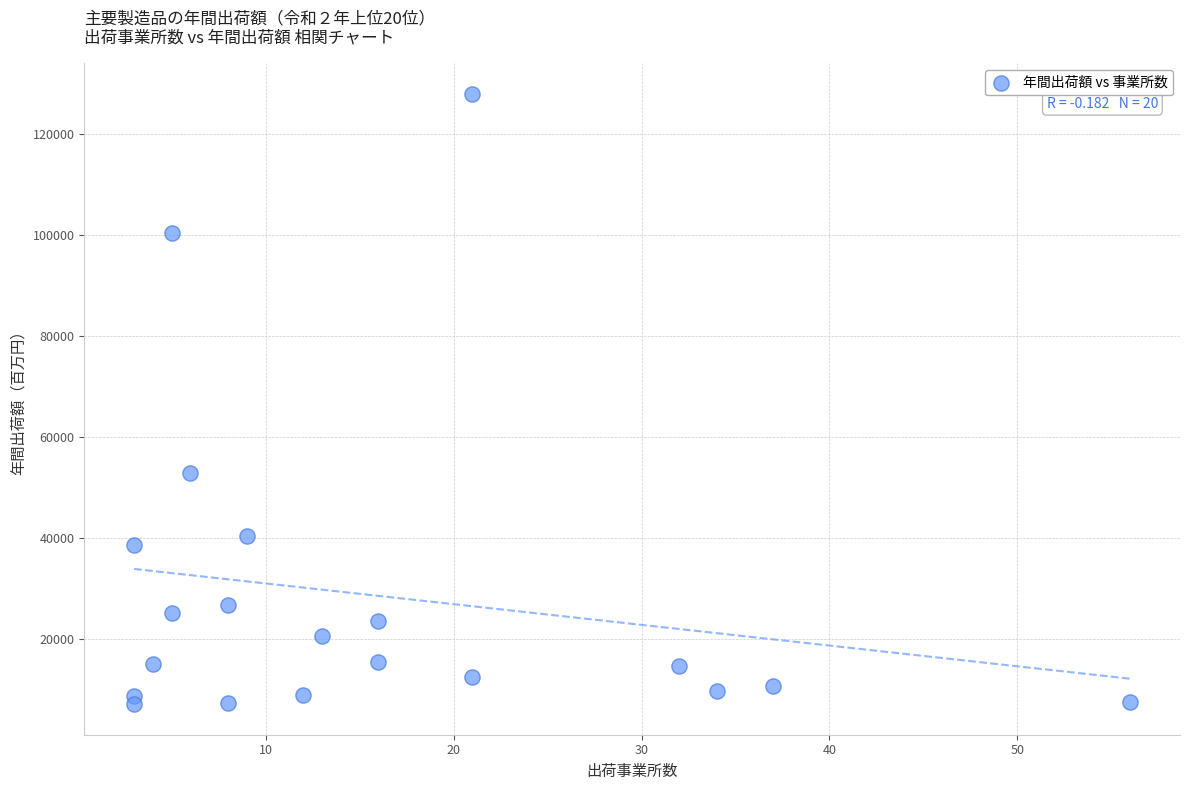

What is the range of Y values (max minus min)?

120765